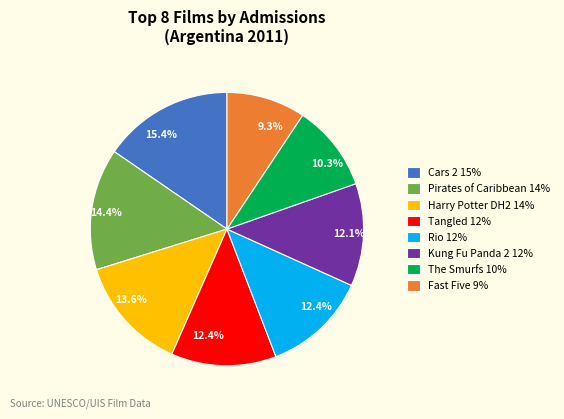

To the nearest percent, what is the difference between the largest and smallest slice percentages?

6%